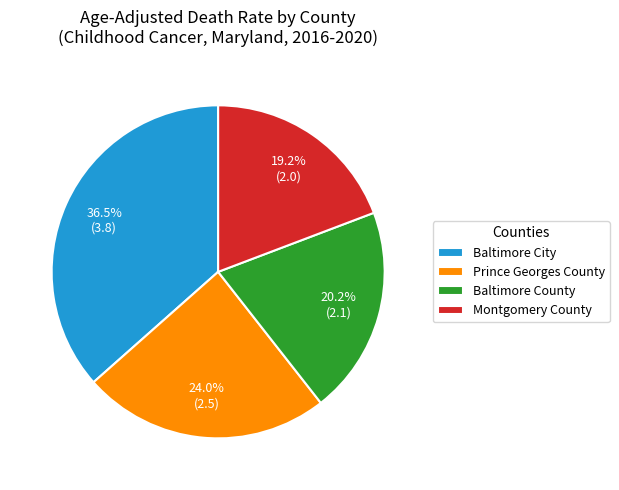

Is it true that Prince Georges County is 24% of the pie?

True